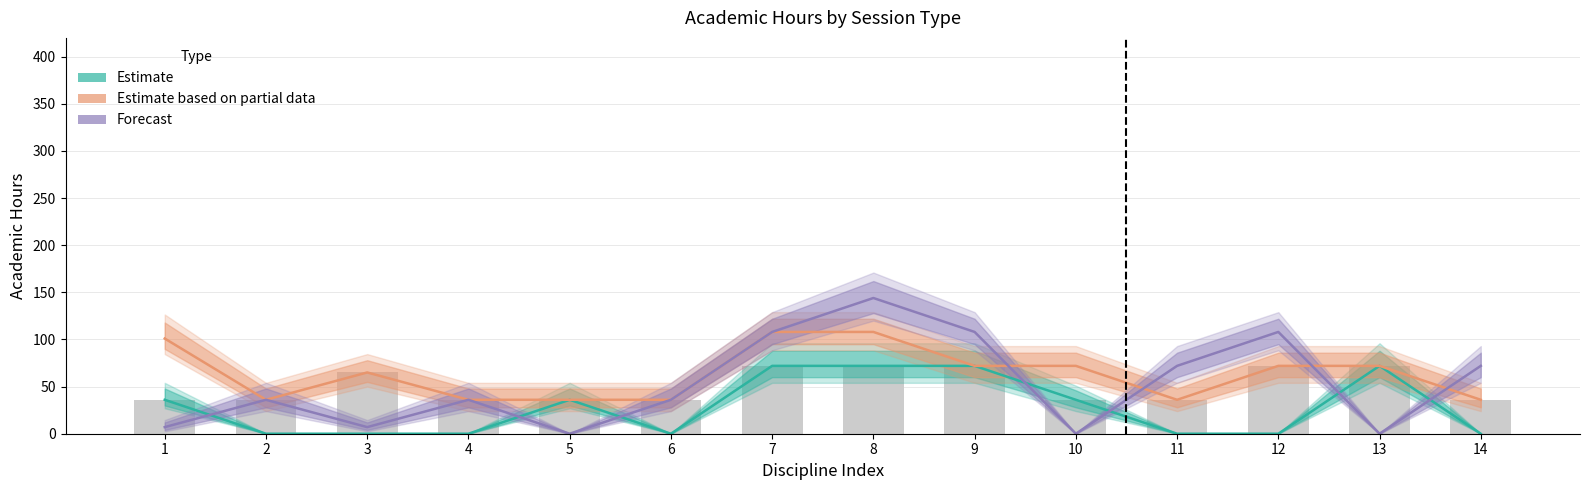

What is the value of the 14th bar from the left?

36